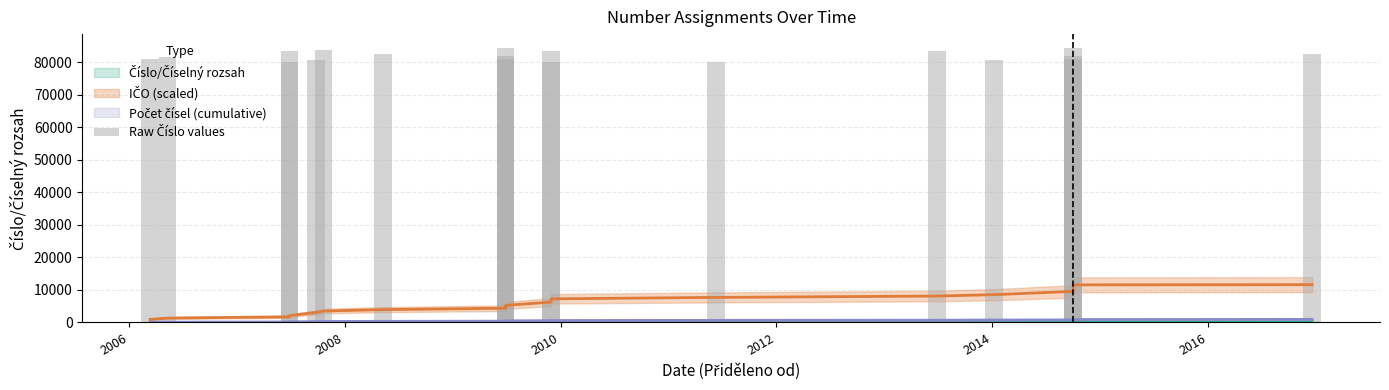

What is the value of the 1st bar from the left?

80960